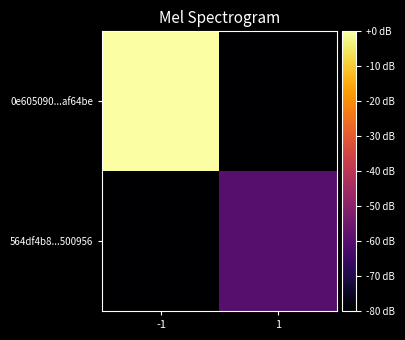

Which series changed the most between -1 and 1?

0e605090...af64be